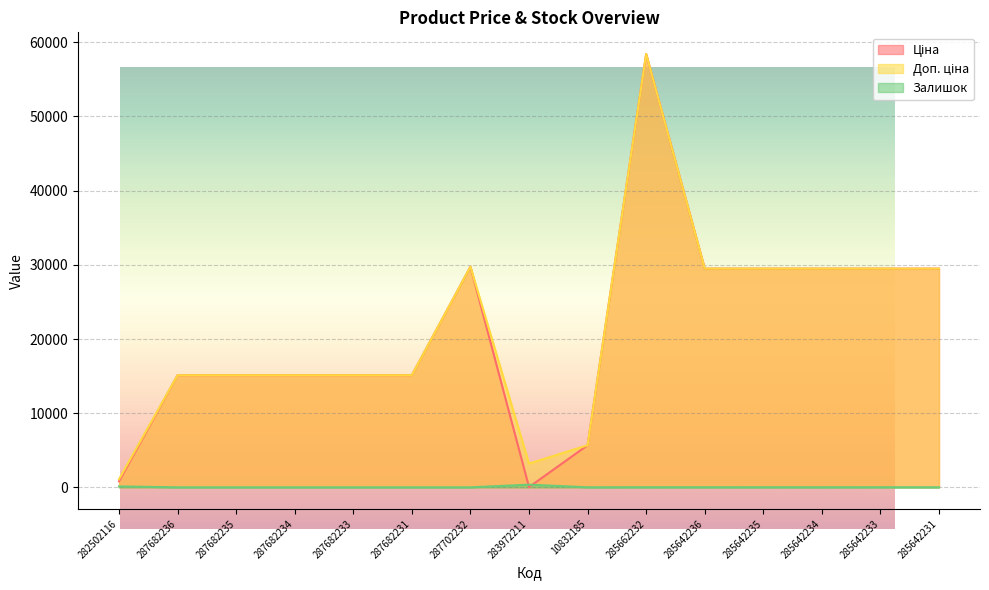

Which category has the lowest value across all series?

287682236